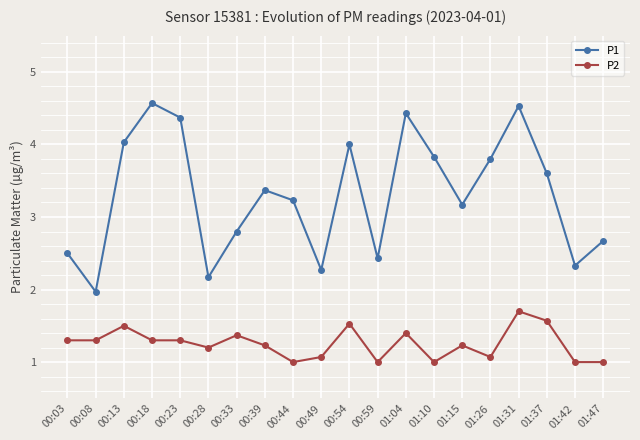

Reading left to right, extract all data points from this chart.

P1: 2.5	2.0	4.0	4.6	4.4	2.2	2.8	3.4	3.2	2.3	4.0	2.4	4.4	3.8	3.2	3.8	4.5	3.6	2.3	2.7
P2: 1.3	1.3	1.5	1.3	1.3	1.2	1.4	1.2	1.0	1.1	1.5	1.0	1.4	1.0	1.2	1.1	1.7	1.6	1.0	1.0